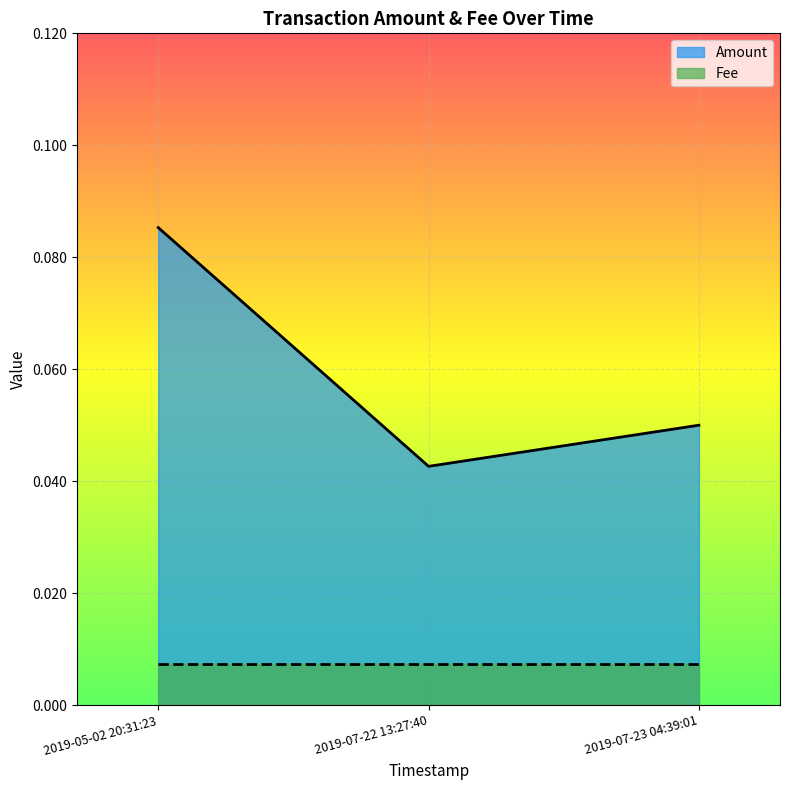

Where is the data nearest to the value 0?

2019-07-22 13:27:40